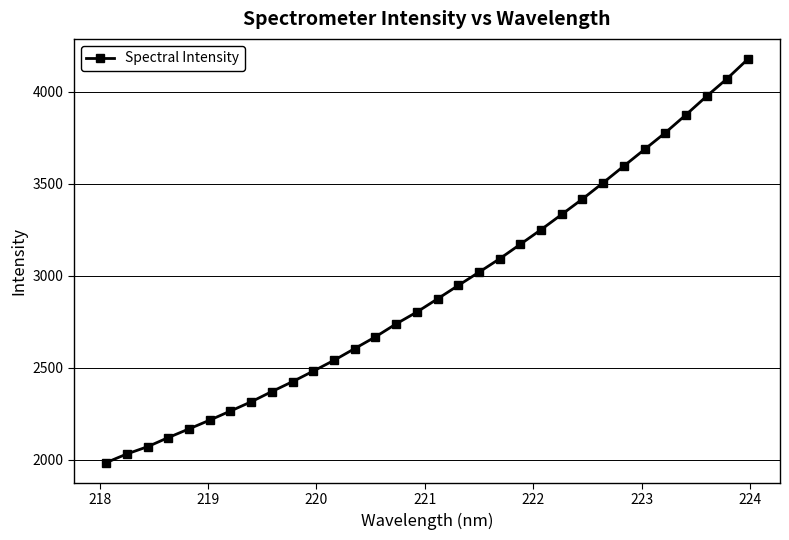

What is the difference between the second highest and minimum values?

2087.6